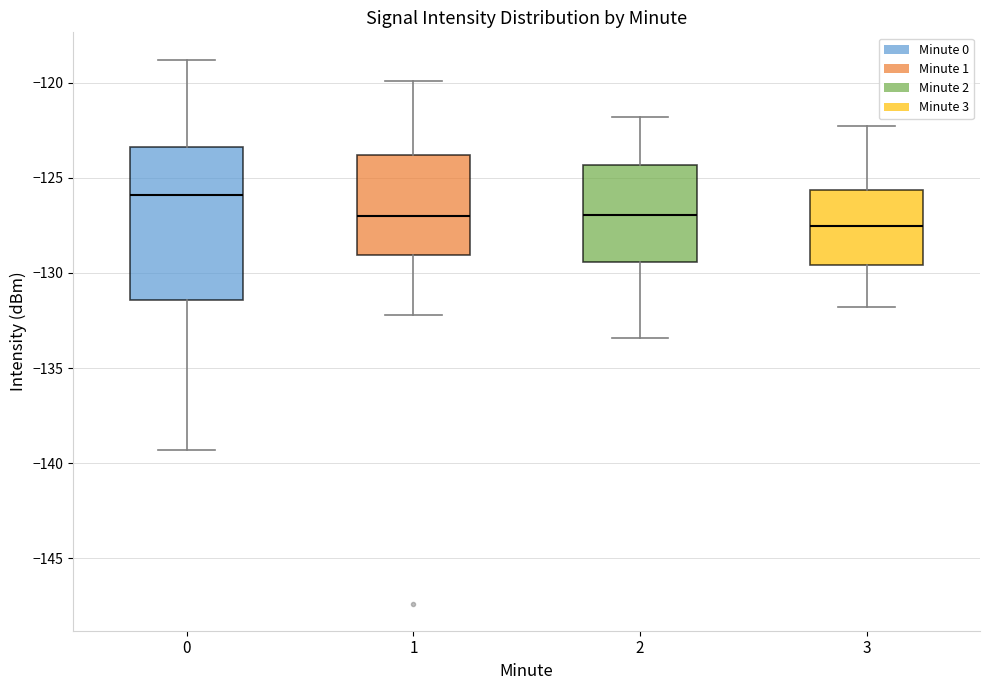

Reading left to right, transcribe this box plot: for each box, give where its median line is, the range the box spans, and where its two whiskers end, as read against the y-axis. The values are not printed on the chart, so give them approximately, as read against the axis.

0: median -126.0, box -131.5 to -123.5, whiskers -139.5 to -119.0
1: median -127.0, box -129.0 to -124.0, whiskers -132.0 to -120.0
2: median -127.0, box -129.5 to -124.5, whiskers -133.5 to -122.0
3: median -127.5, box -129.5 to -125.5, whiskers -132.0 to -122.5